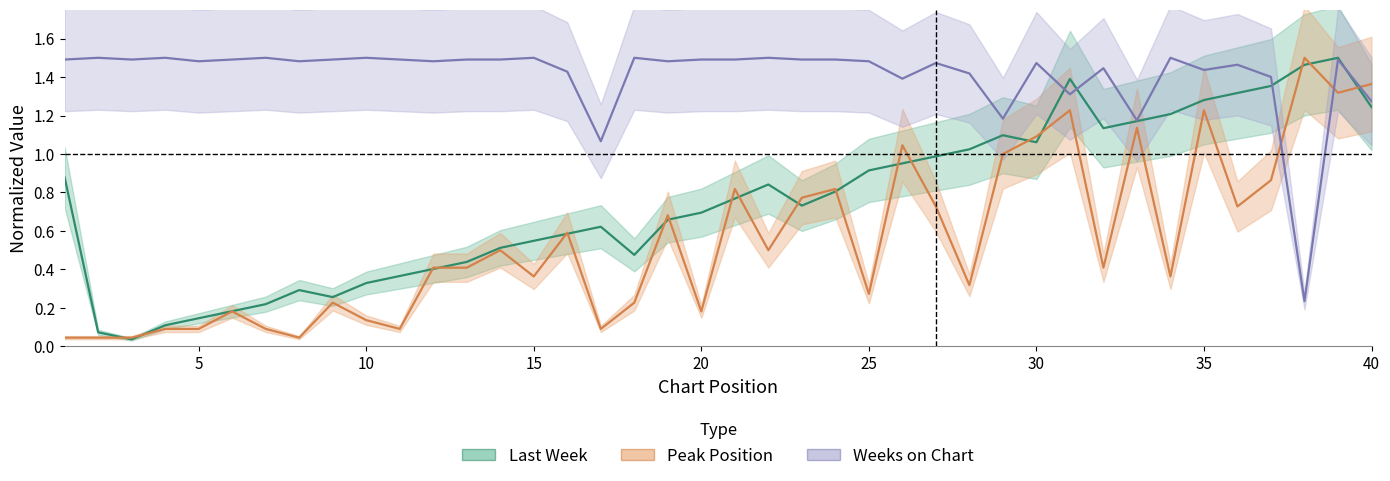

True or false: Peak Position has more than 1 points higher than both neighbors.

True